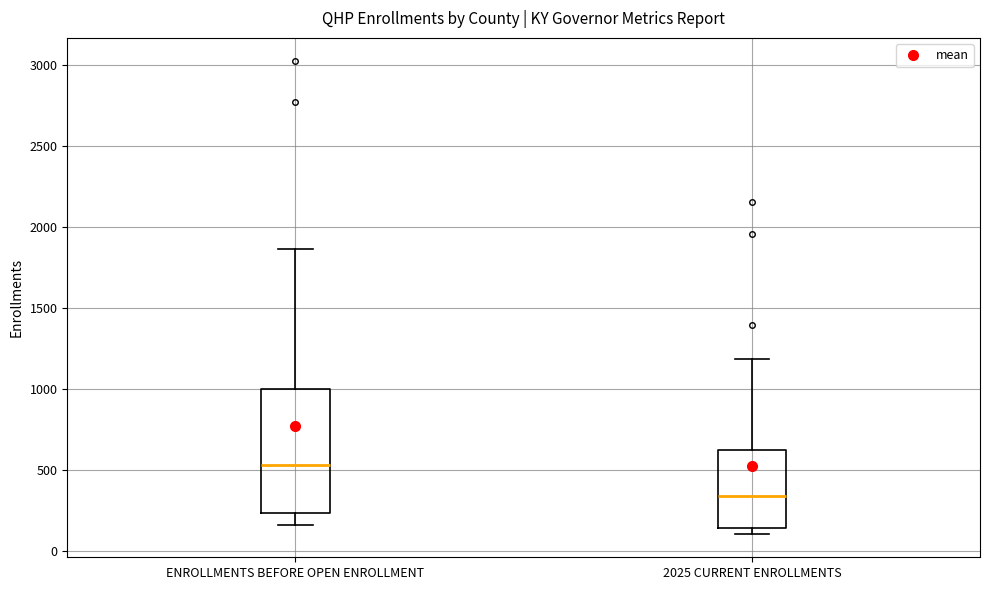

Reading left to right, transcribe this box plot: for each box, give where its median line is, the range the box spans, and where its two whiskers end, as read against the y-axis. The values are not printed on the chart, so give them approximately, as read against the axis.

ENROLLMENTS BEFORE OPEN ENROLLMENT: median 550, box 250 to 1000, whiskers 150 to 1850
2025 CURRENT ENROLLMENTS: median 350, box 150 to 600, whiskers 100 to 1200